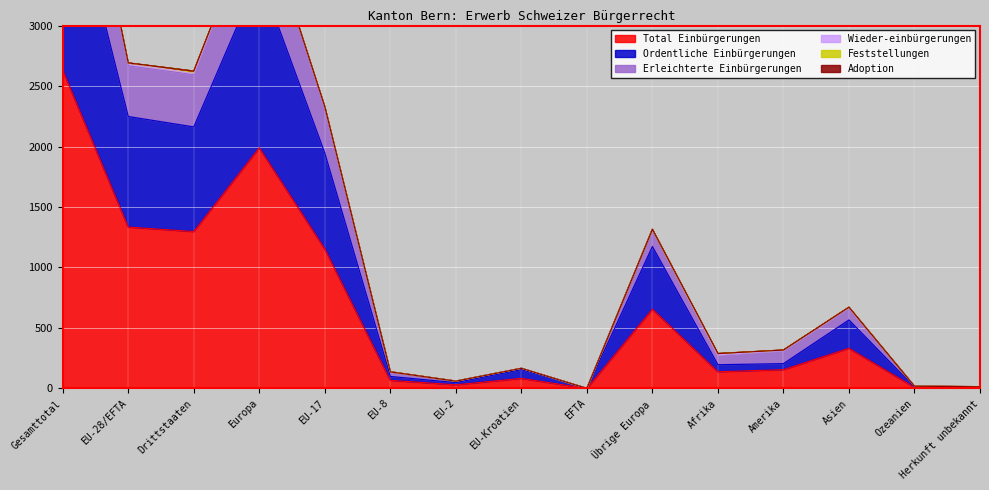

What is the difference between the highest and lowest values at Gesamttotal?

2682